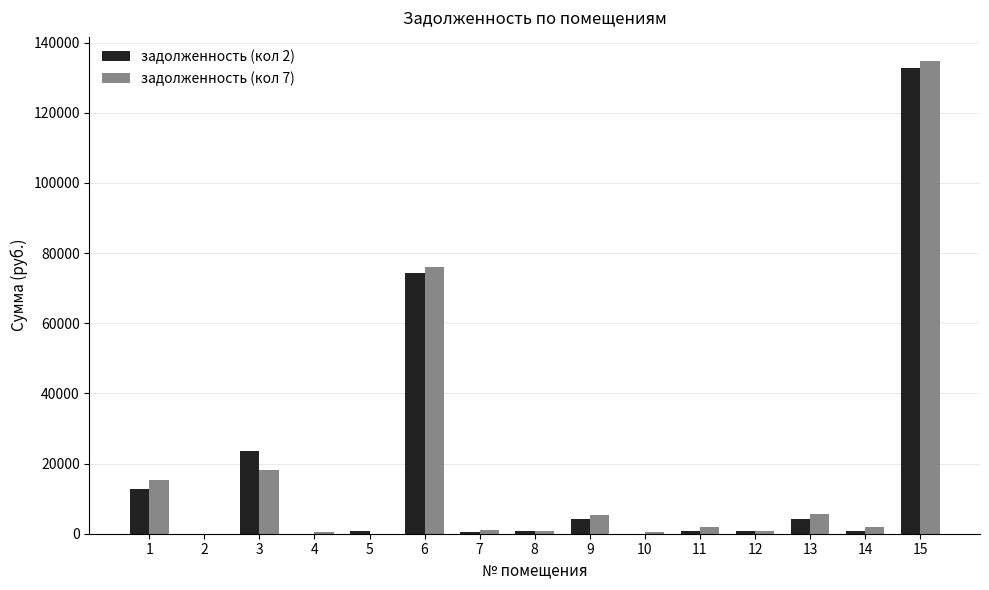

What value does the задолженность (кол 7) series have at 15?

134897.1